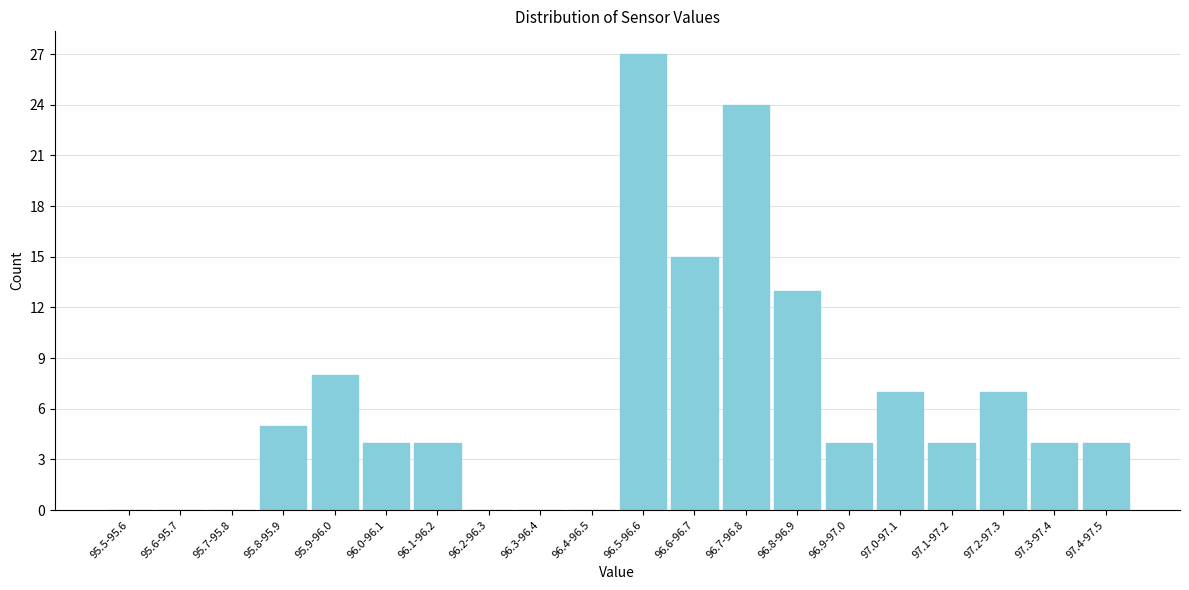

Reading right to left, transcribe all the data shown in this chart.

97.4-97.5=4	97.3-97.4=4	97.2-97.3=7	97.1-97.2=4	97.0-97.1=7	96.9-97.0=4	96.8-96.9=13	96.7-96.8=24	96.6-96.7=15	96.5-96.6=27	96.4-96.5=0	96.3-96.4=0	96.2-96.3=0	96.1-96.2=4	96.0-96.1=4	95.9-96.0=8	95.8-95.9=5	95.7-95.8=0	95.6-95.7=0	95.5-95.6=0